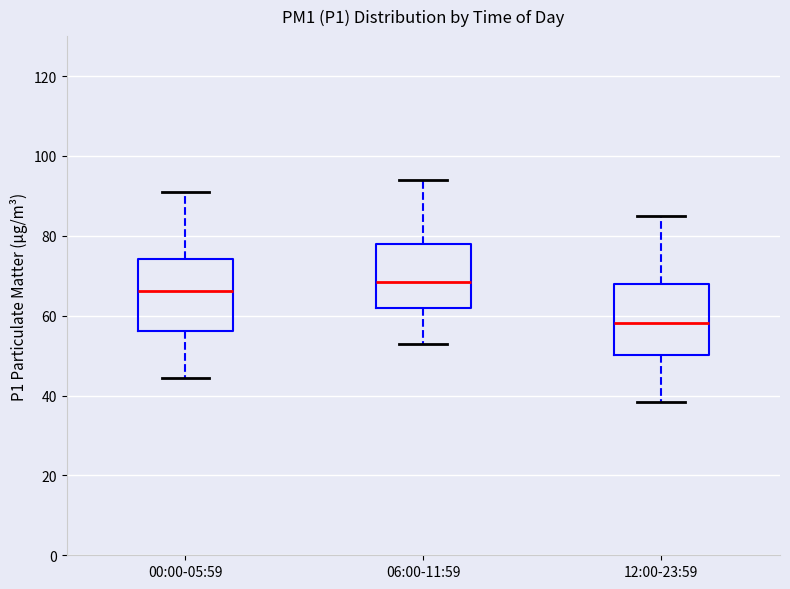

Where does the upper whisker of the box for 12:00-23:59 end on the y-axis? The values are not printed on the chart, so give them approximately, as read against the axis.

84